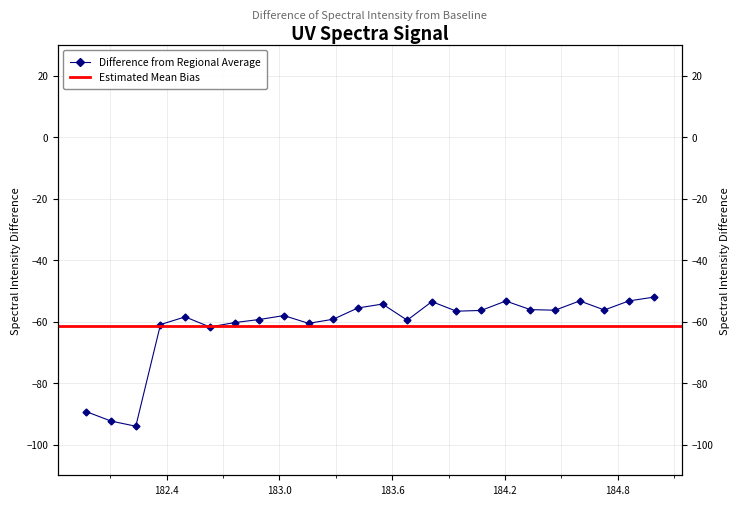

How many data points are less than -56?

17